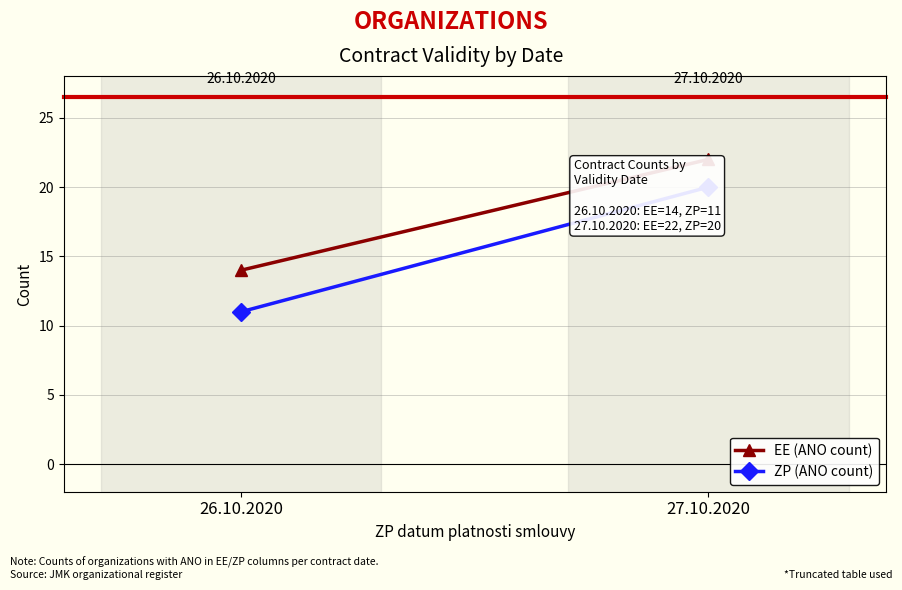

What is the value of the ZP (ANO count) point at the 2nd from the left?

20